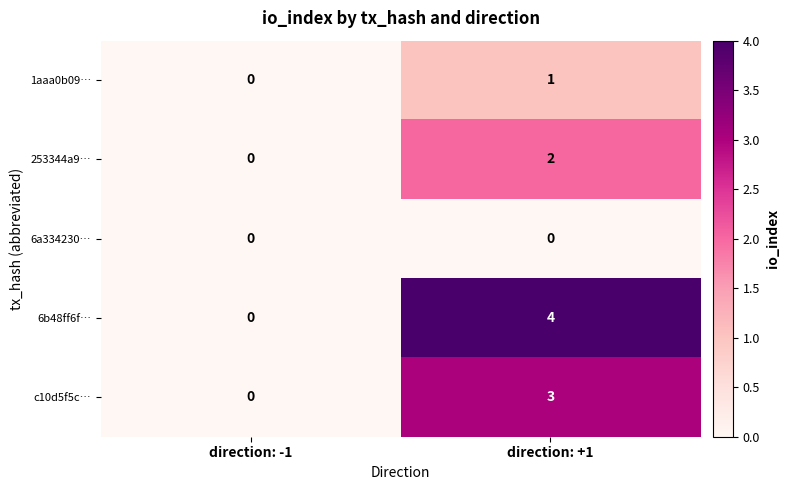

Which series has the largest range (max minus min)?

6b48ff6f…